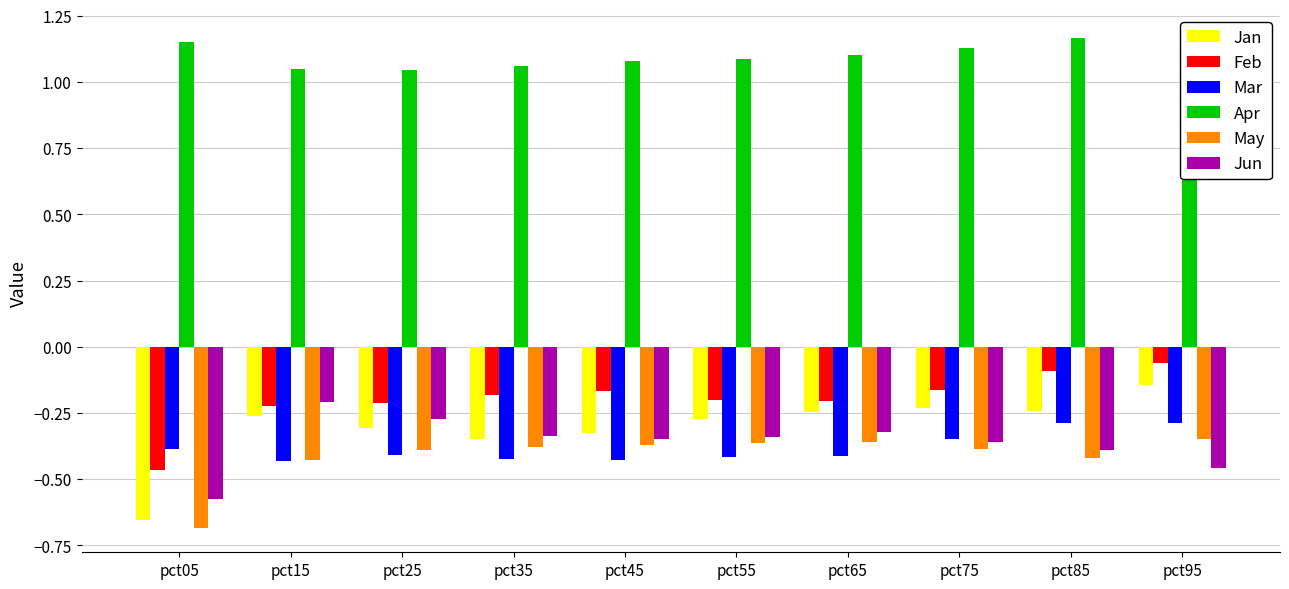

How many bars are there in each group?

6